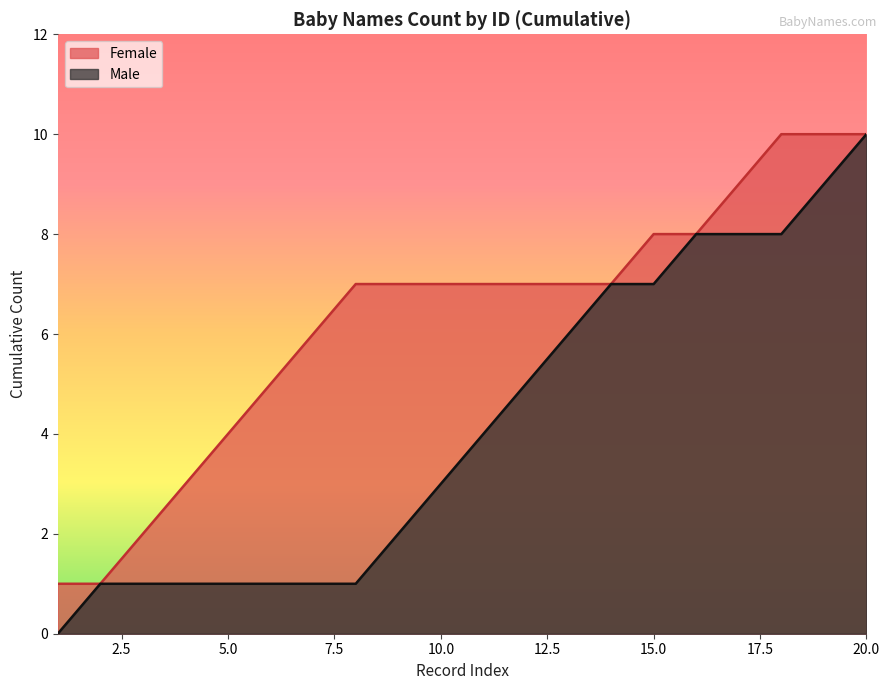

What is the maximum value shown in the chart?

10